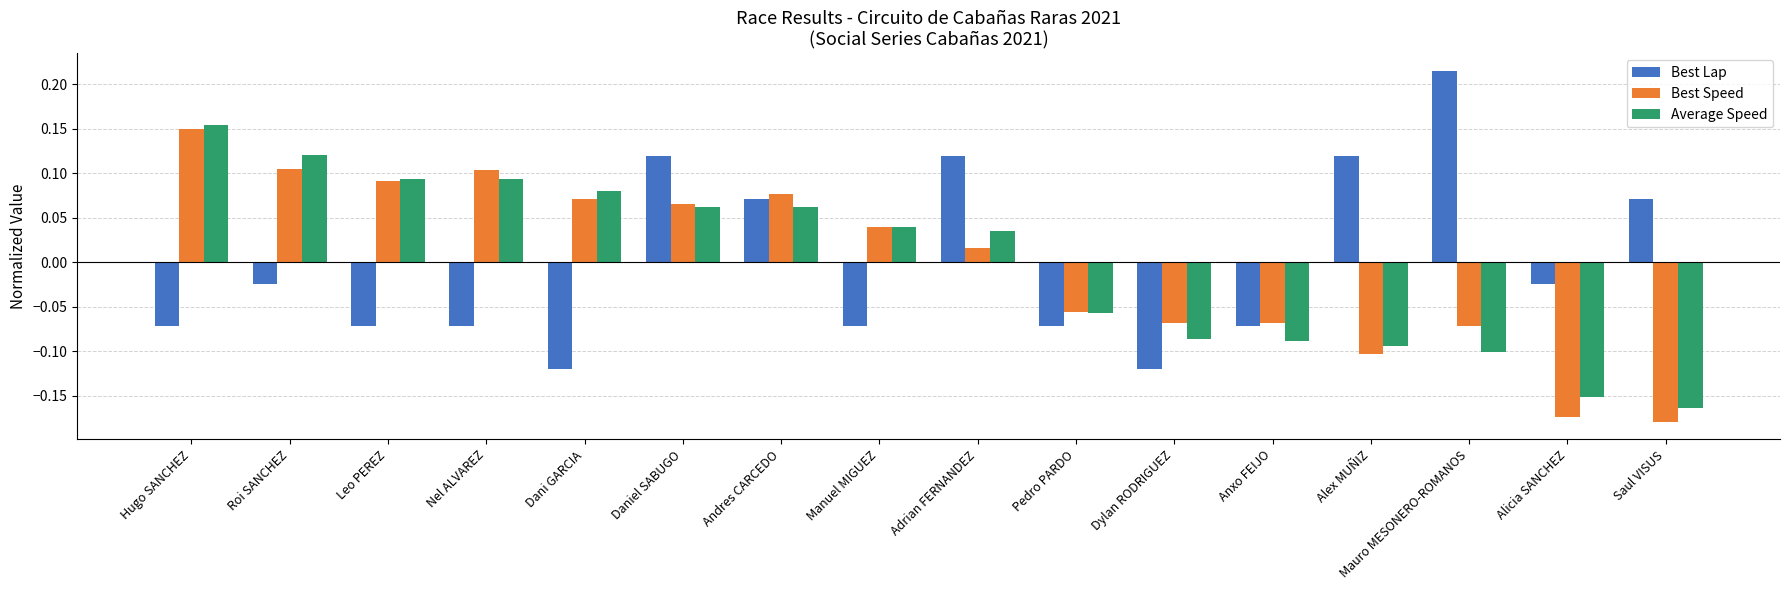

Which label corresponds to the largest value in the chart?

Mauro MESONERO-ROMANOS